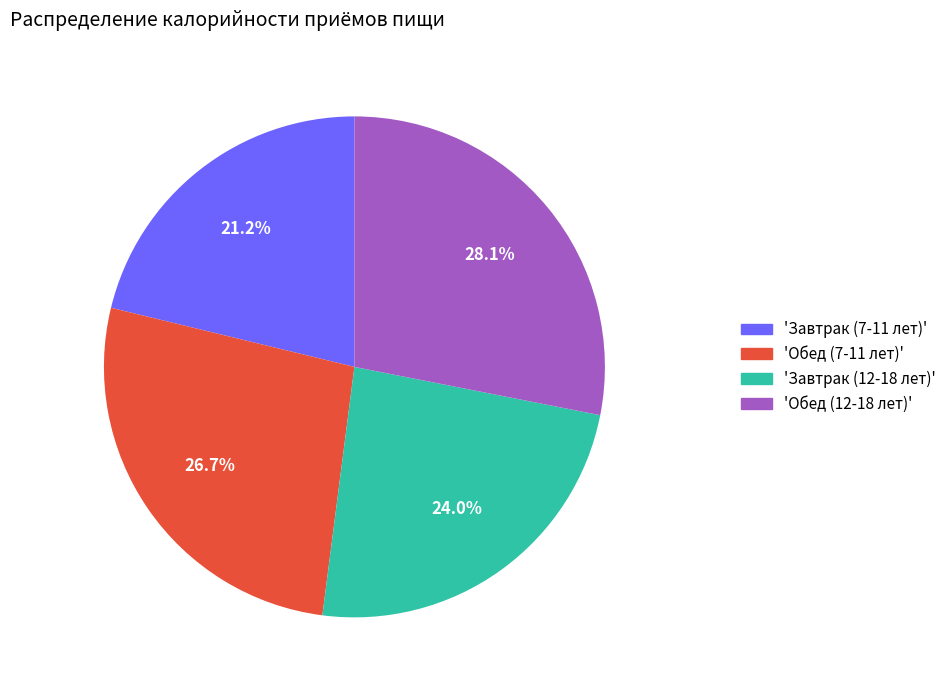

Count the number of slices in the pie.

4